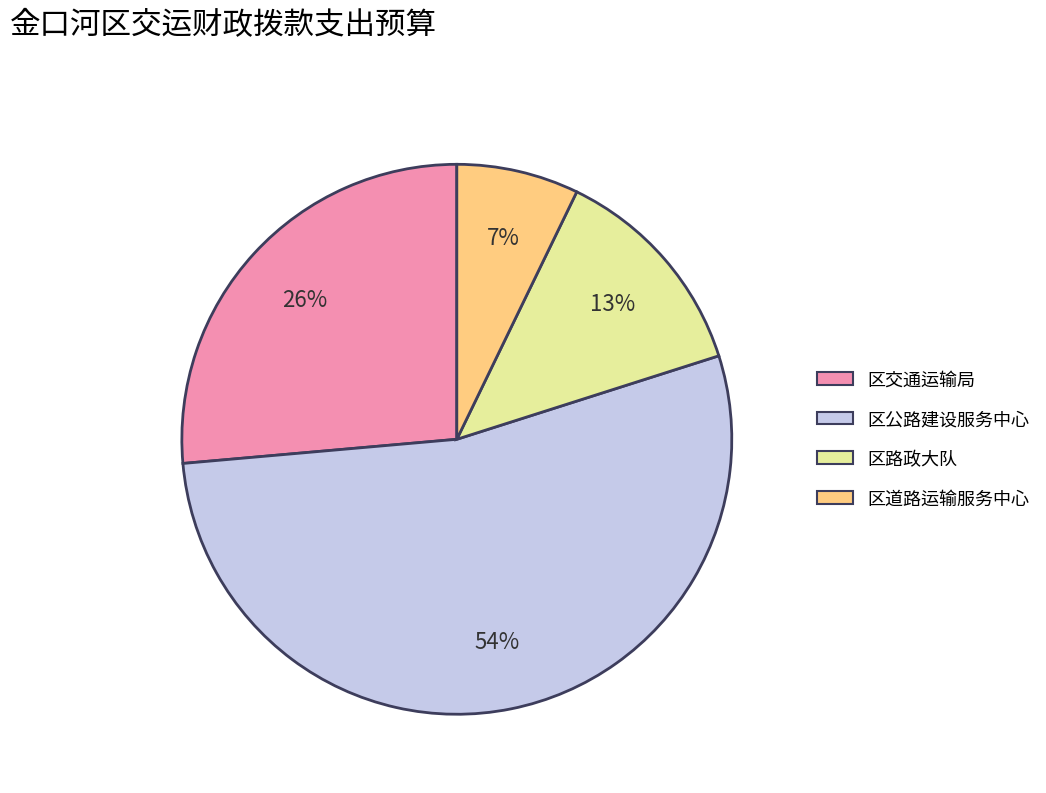

Does 区道路运输服务中心 represent more than half of the total?

No